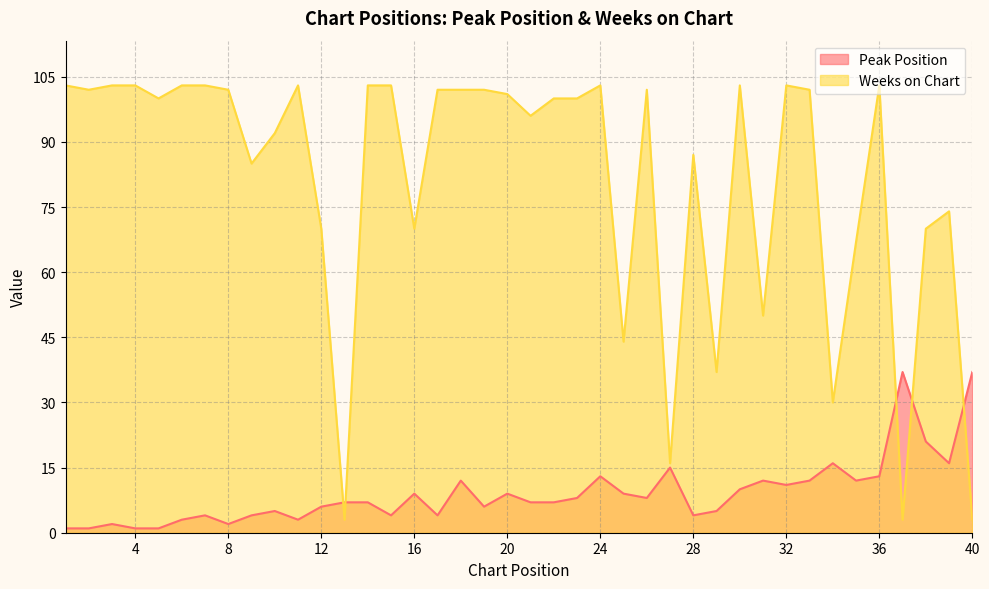

At 26, list the series in order from largest to smallest.

Weeks on Chart, Peak Position